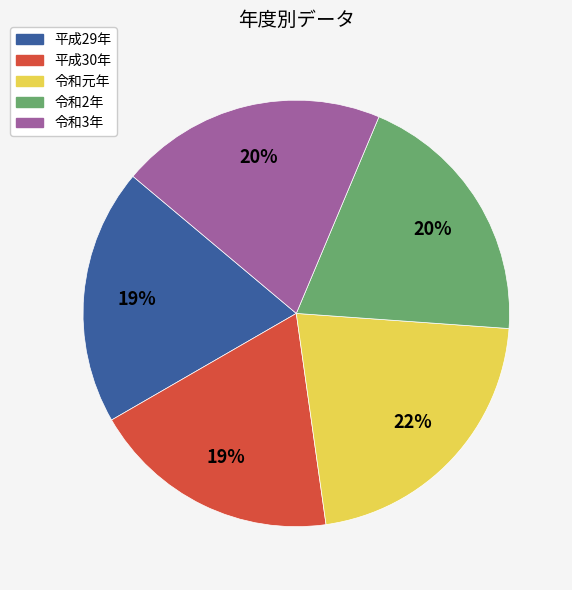

Is the sum of 令和2年 and 平成29年 greater than half?

No